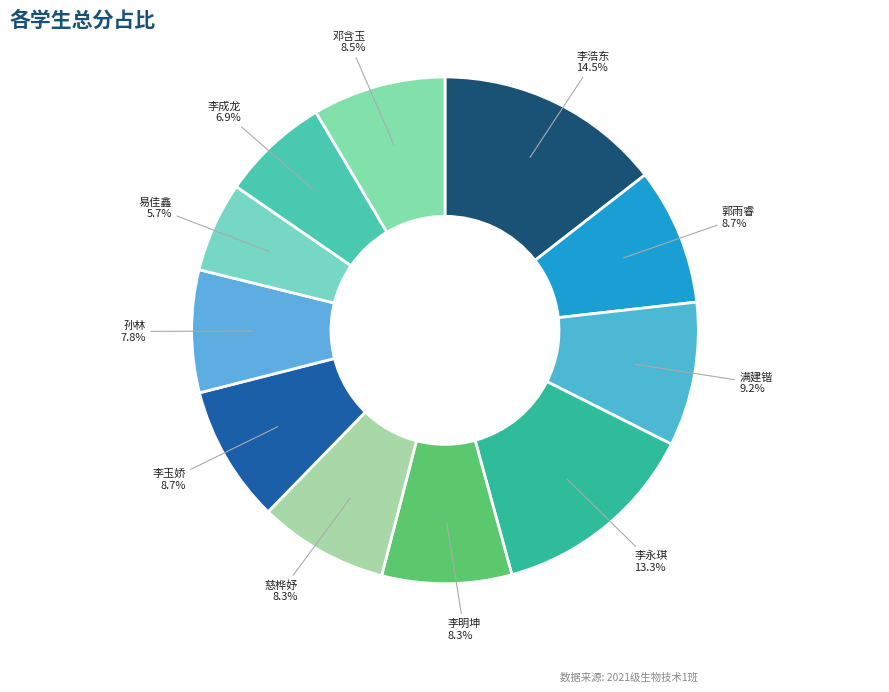

Is there any slice that represents more than half of the pie?

No